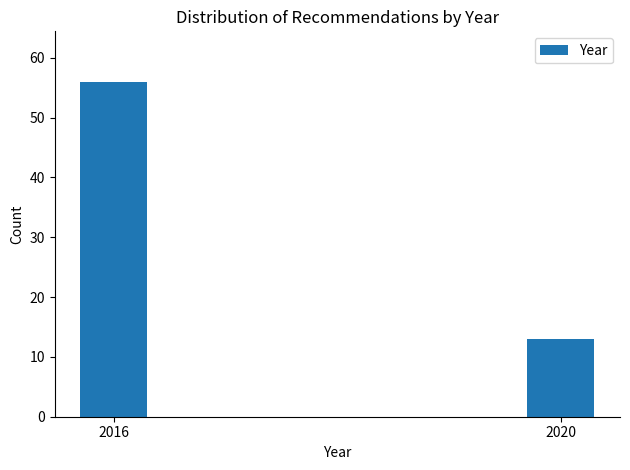

Reading right to left, transcribe all the data shown in this chart.

2020=13	2016=56